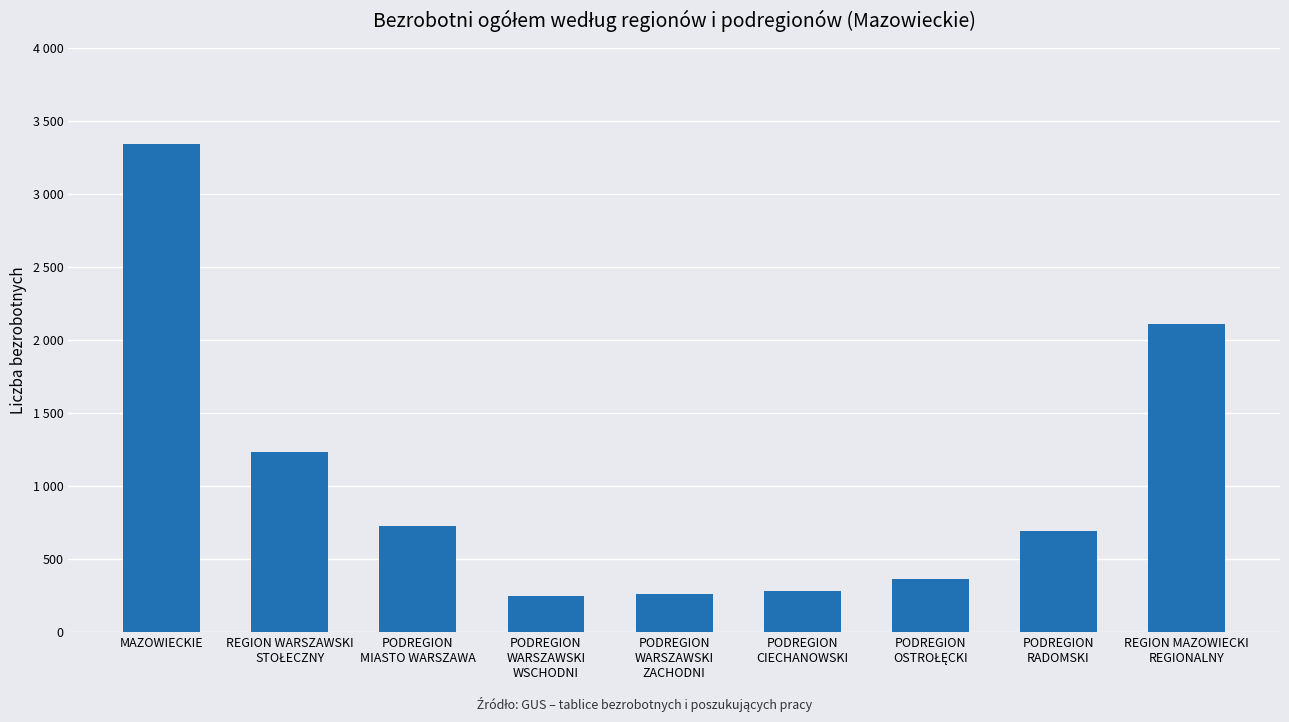

List the labels in order of value, largest first.

MAZOWIECKIE, REGION MAZOWIECKI
REGIONALNY, REGION WARSZAWSKI
STOŁECZNY, PODREGION
MIASTO WARSZAWA, PODREGION
RADOMSKI, PODREGION
OSTROŁĘCKI, PODREGION
CIECHANOWSKI, PODREGION
WARSZAWSKI
ZACHODNI, PODREGION
WARSZAWSKI
WSCHODNI